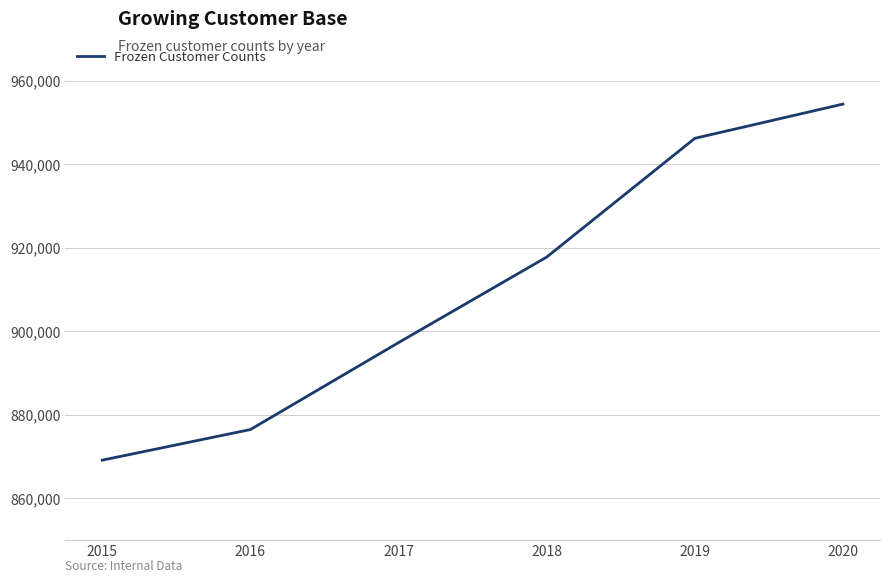

Reading left to right, extract all data points from this chart.

2015=869108	2016=876438	2017=897258	2018=917739	2019=946168	2020=954372